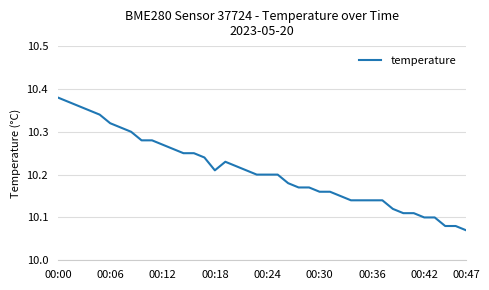

Reading right to left, transcribe all the data shown in this chart.

10.1	10.1	10.1	10.1	10.1	10.1	10.1	10.1	10.1	10.1	10.1	10.1	10.2	10.2	10.2	10.2	10.2	10.2	10.2	10.2	10.2	10.2	10.2	10.2	10.2	10.2	10.2	10.2	10.3	10.3	10.3	10.3	10.3	10.3	10.3	10.3	10.3	10.4	10.4	10.4